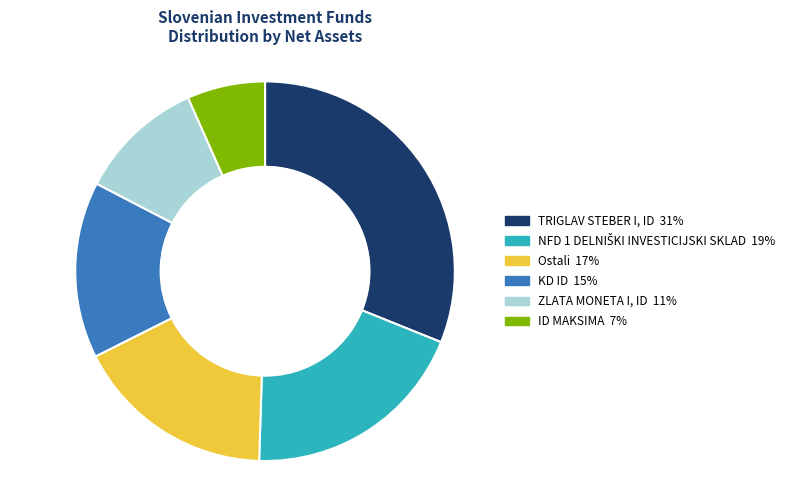

Approximately how many times larger is the value at ID MAKSIMA compared to KD ID?

0.4